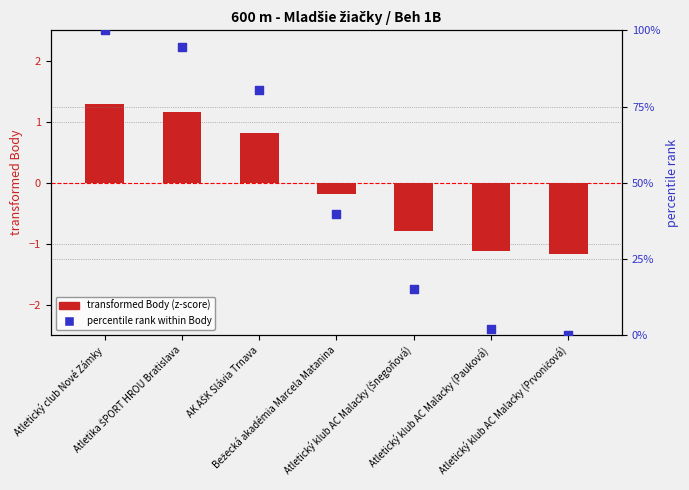

Which series has the widest spread of Y values?

percentile rank within Body